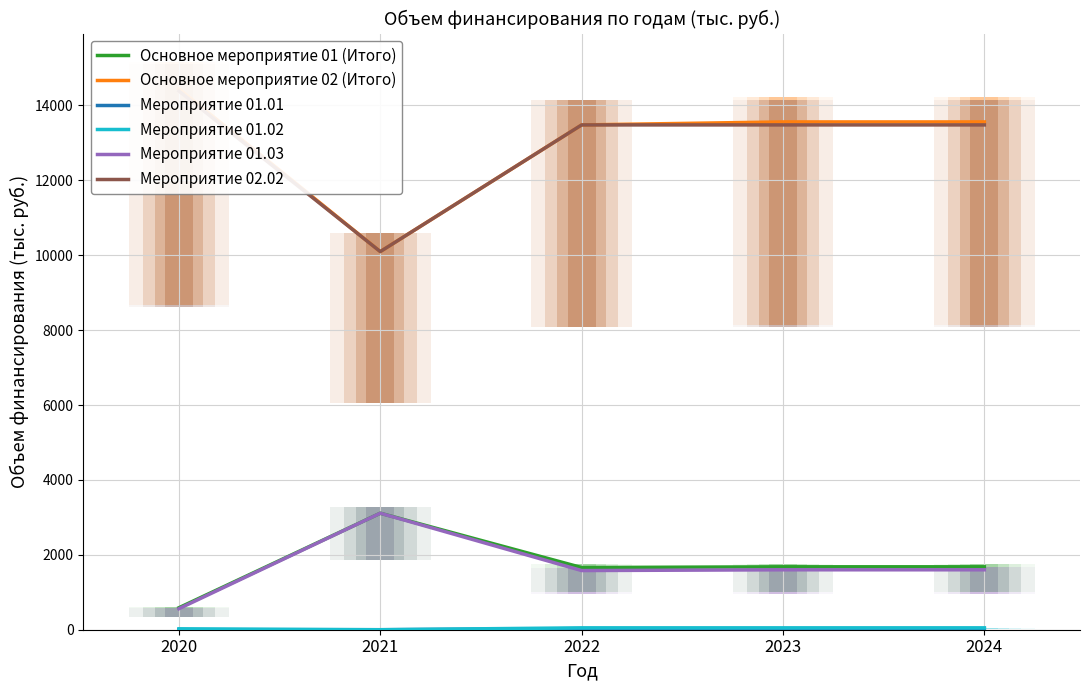

Is it true that Мероприятие 01.03 equals 1600.0 at 2024?

True